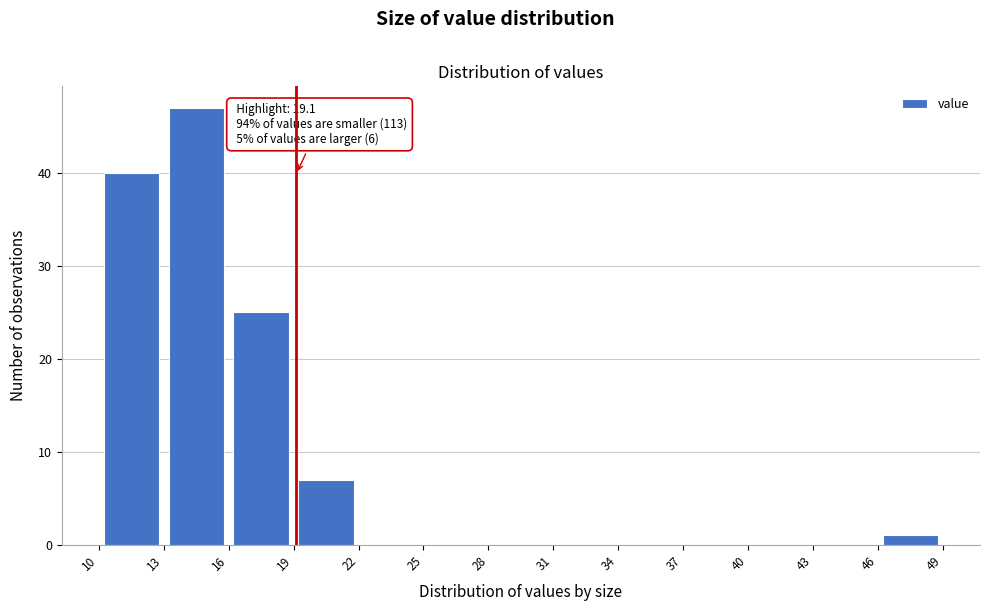

Over which range of the x-axis is the bar tallest?

13 to 16